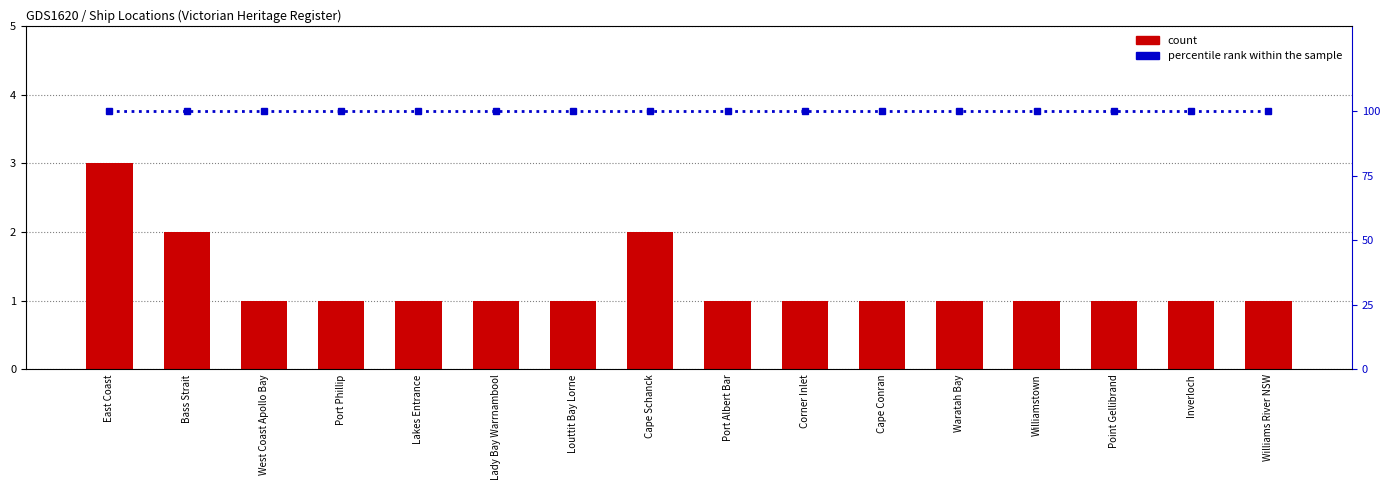

Count the count values in the range 1 to 2.

15